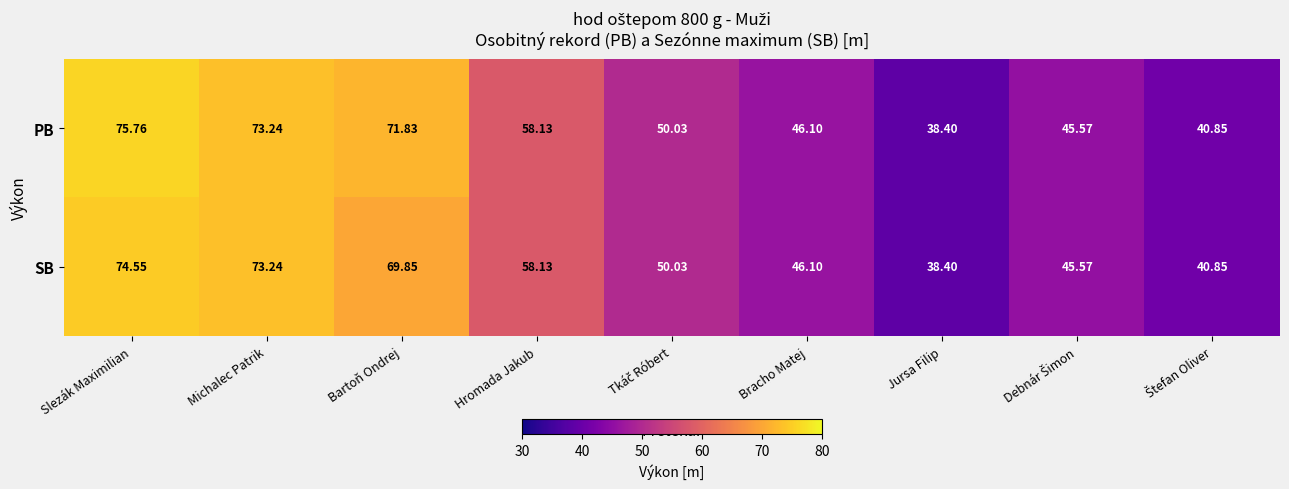

At which category is the sum across all series the highest?

Slezák Maximilian